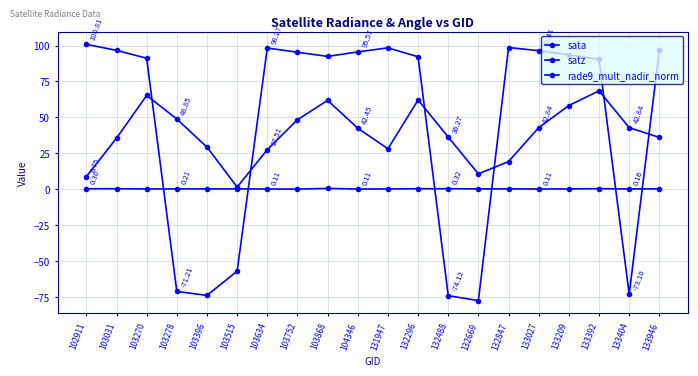

How many negative values does the sata series have?

6